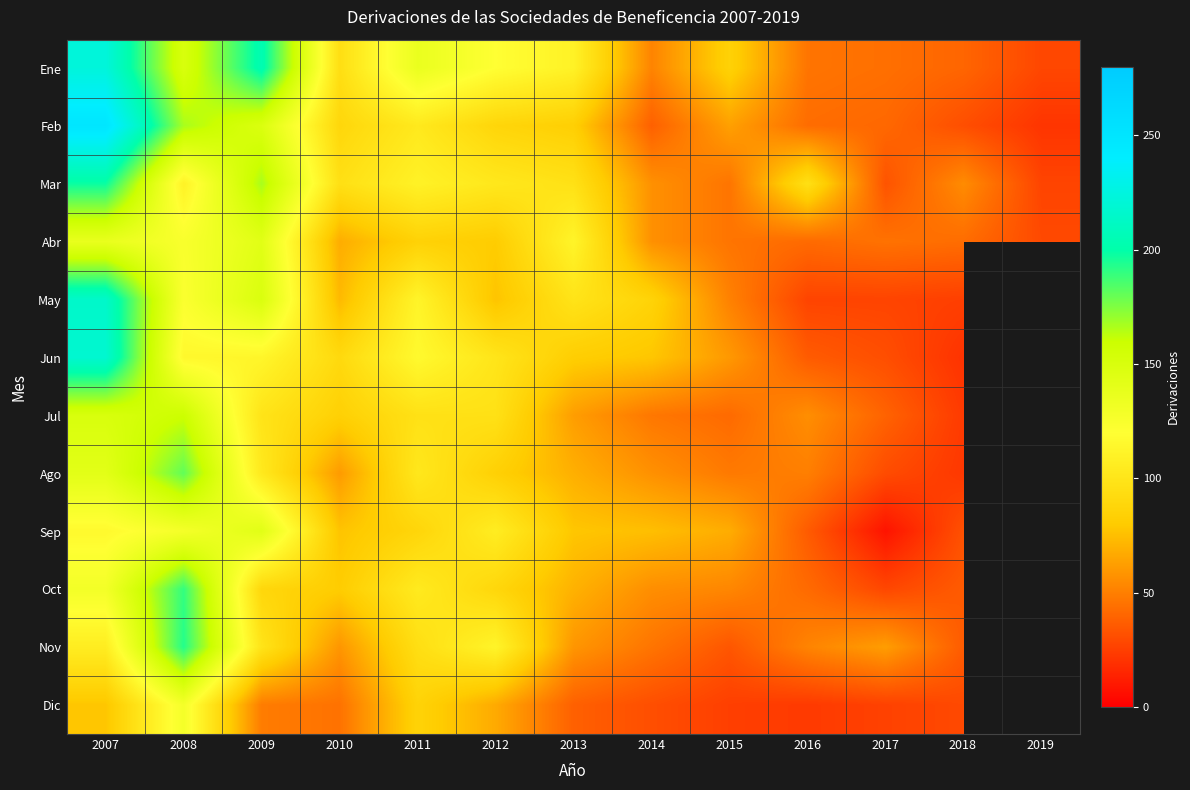

The Dic series shows 34.3 at 2017. True or false?

False